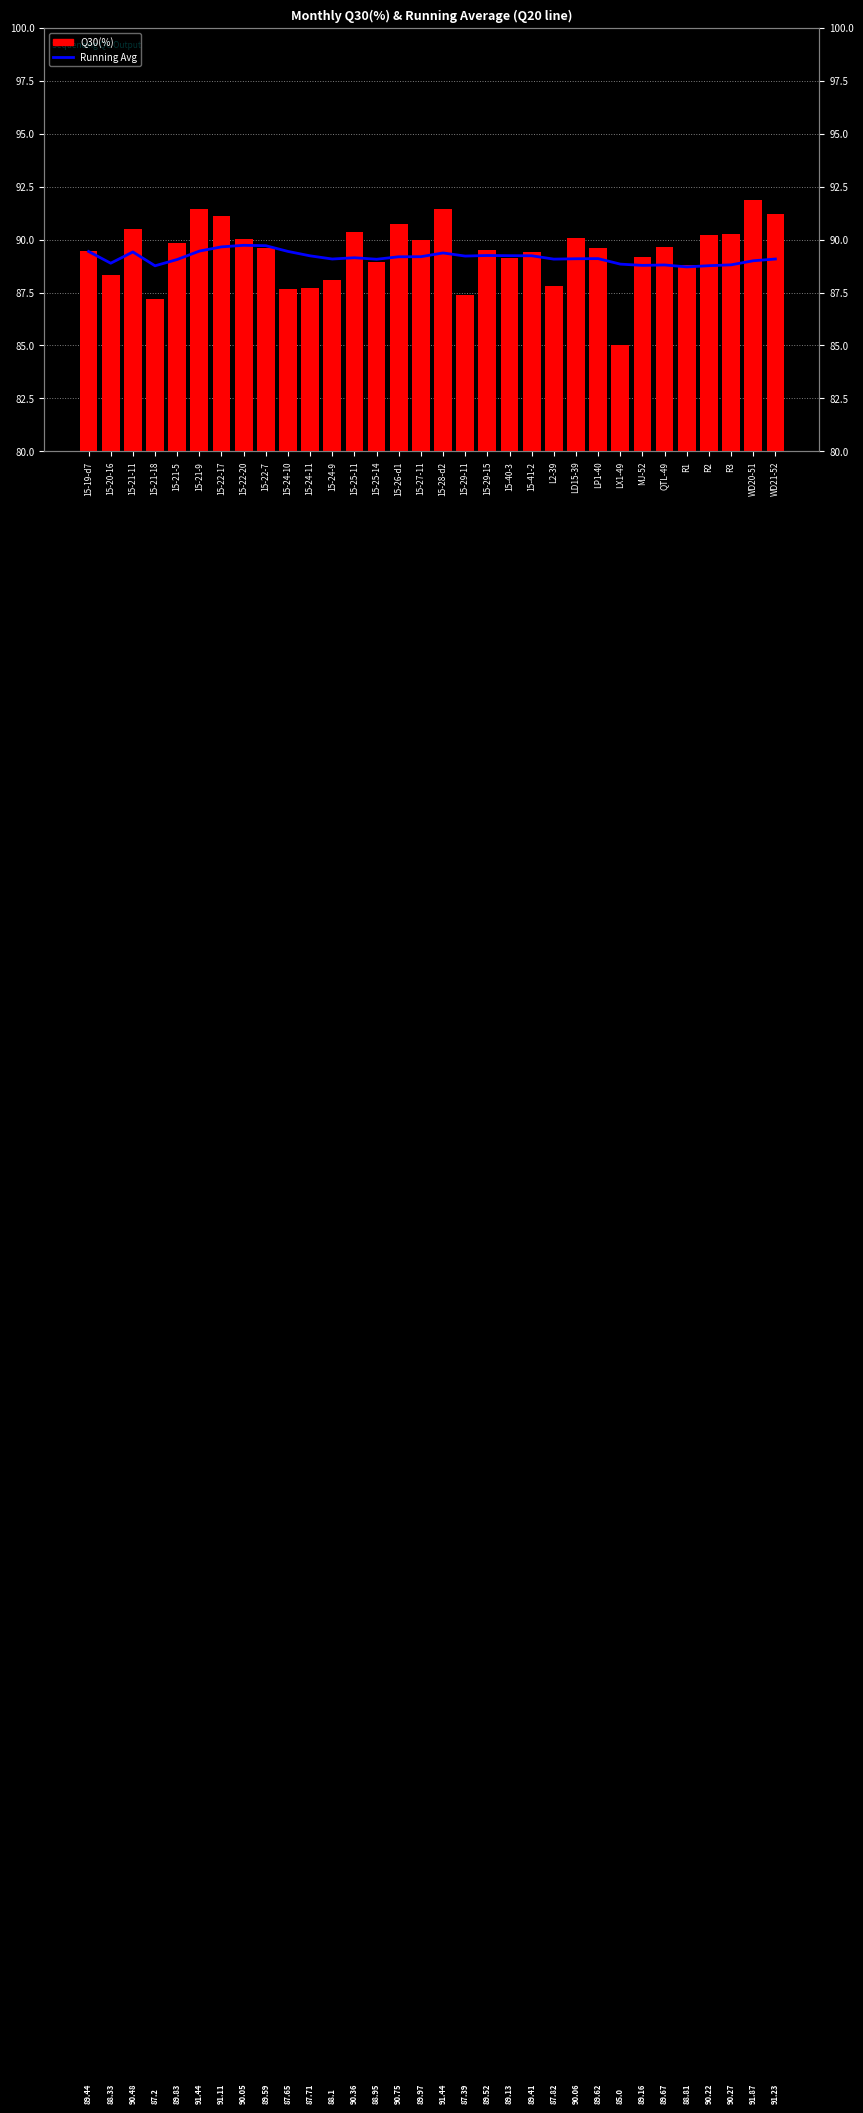

At which label does Q30(%) reach its peak?

WD20-51